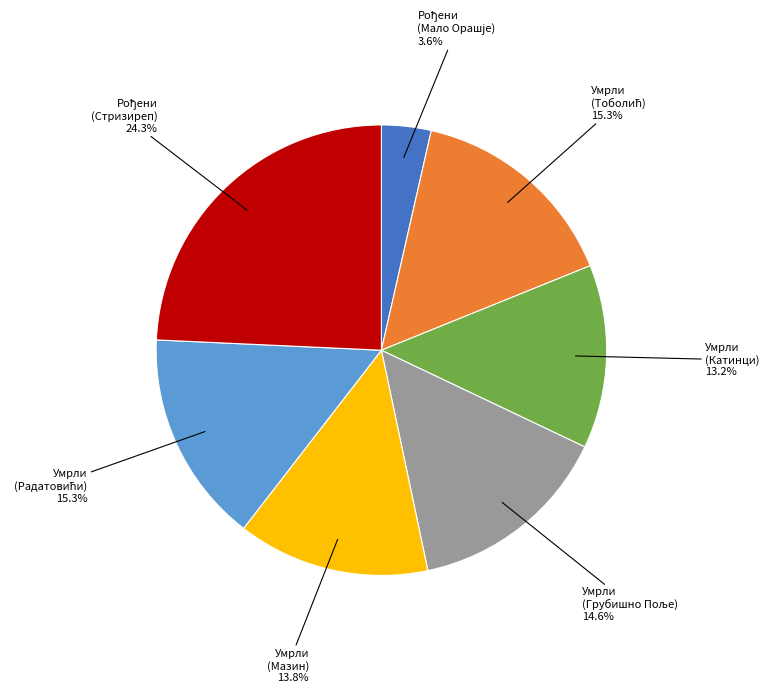

How many slices are in this pie chart?

7